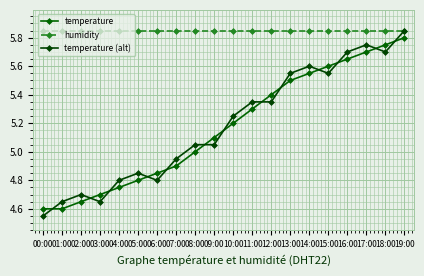

How many distinct data groups are displayed?

3